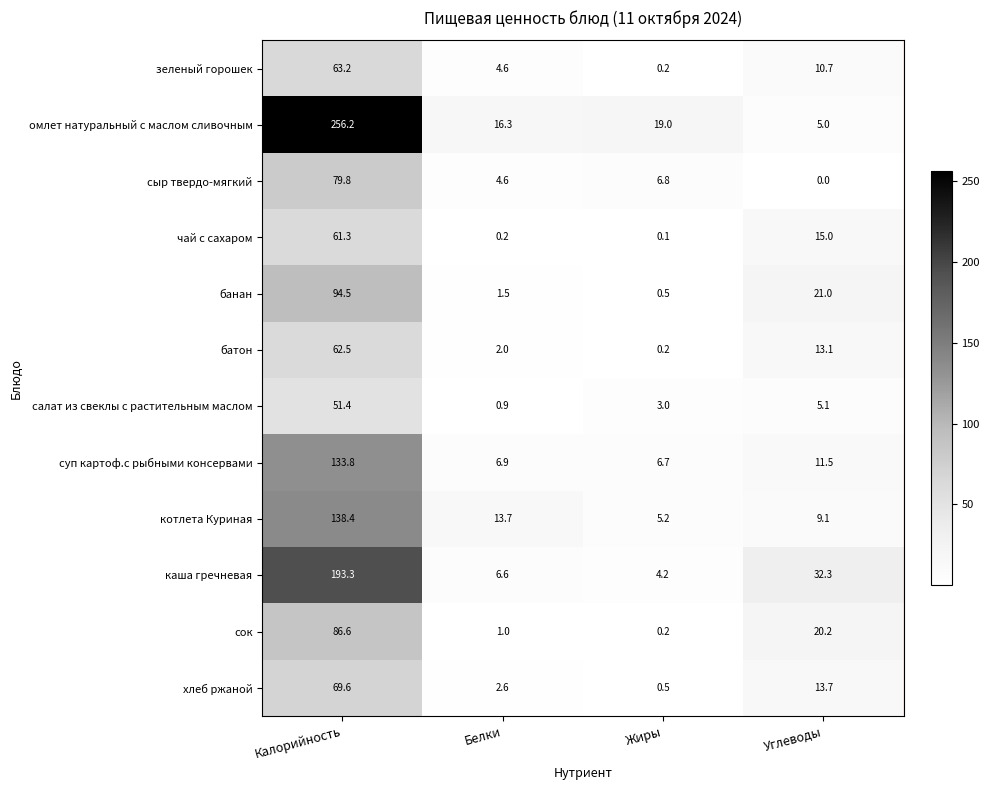

The омлет натуральный с маслом сливочным series shows 256.2 at Калорийность. True or false?

True